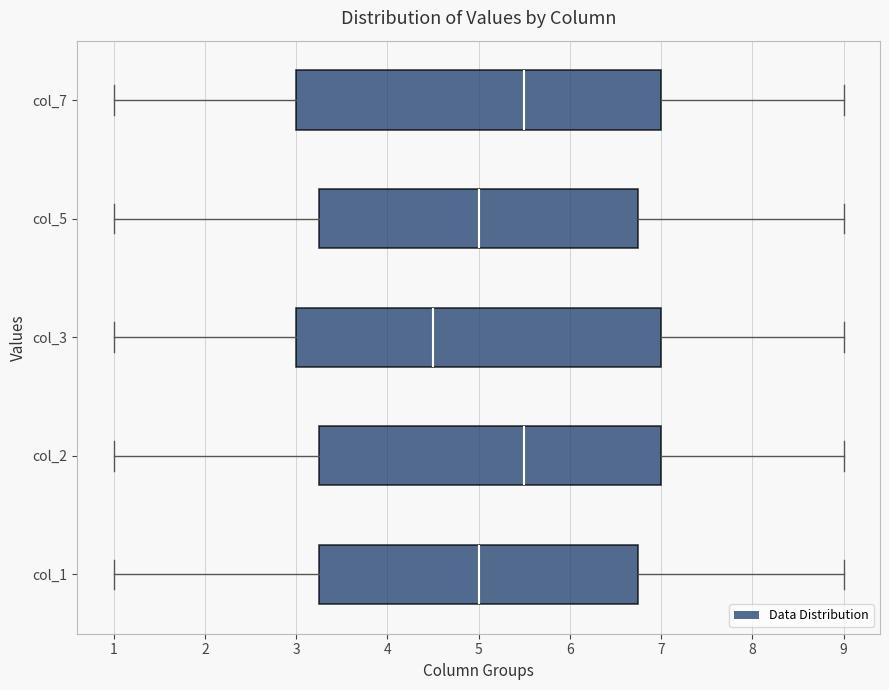

Which box has the furthest to the left median line?

col_3